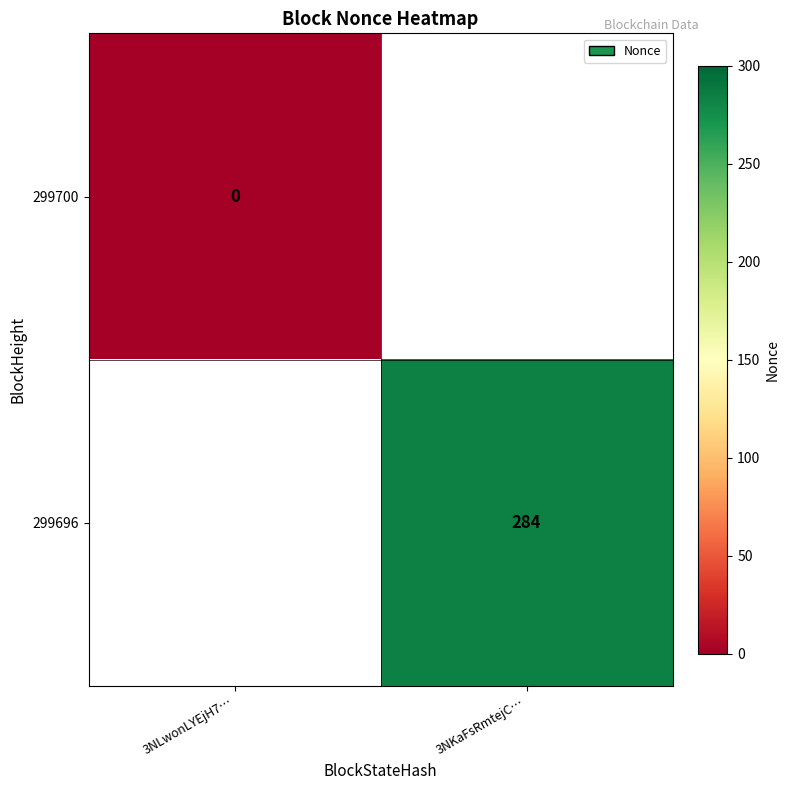

True or false: 299696 has a value of 411 at 3NKaFsRmtejC….

False